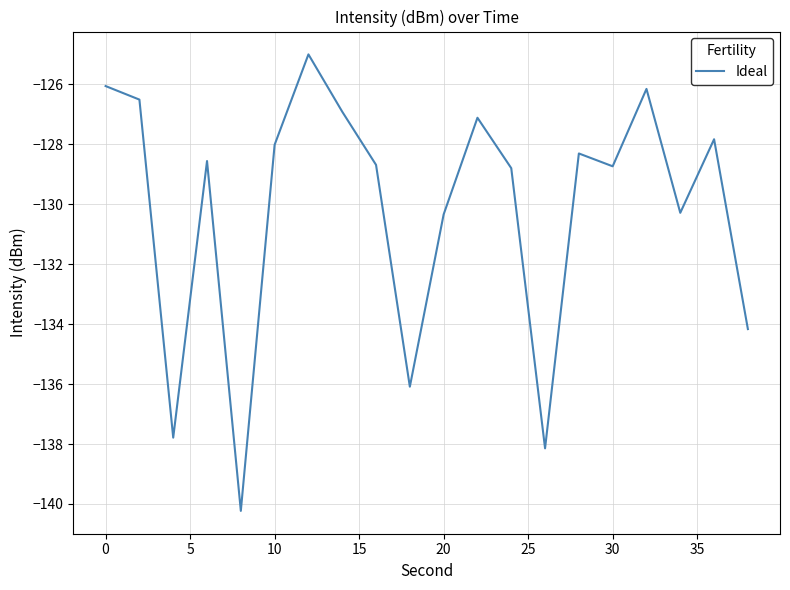

What is the smallest value displayed?

-140.2